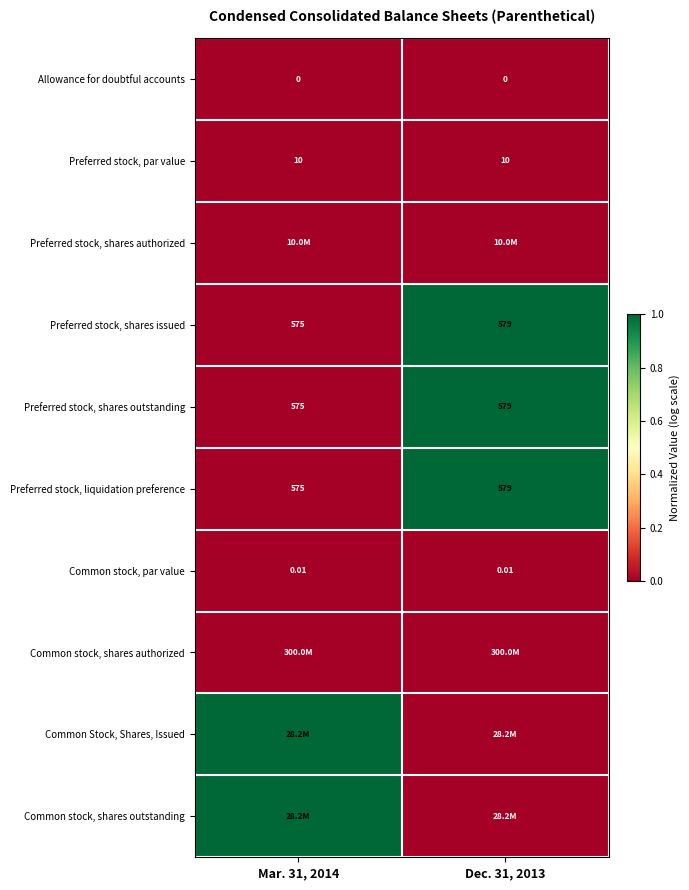

How many data points does each series have?

2